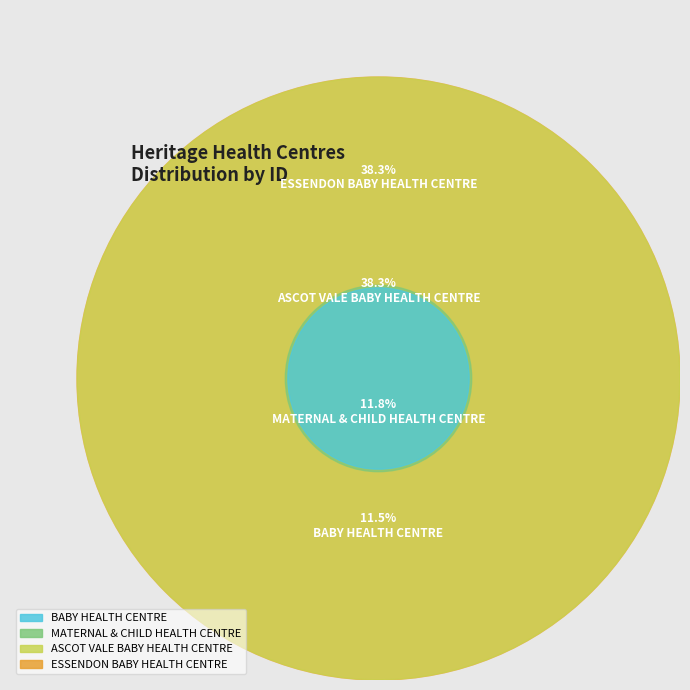

Which slice is the smallest?

BABY HEALTH CENTRE